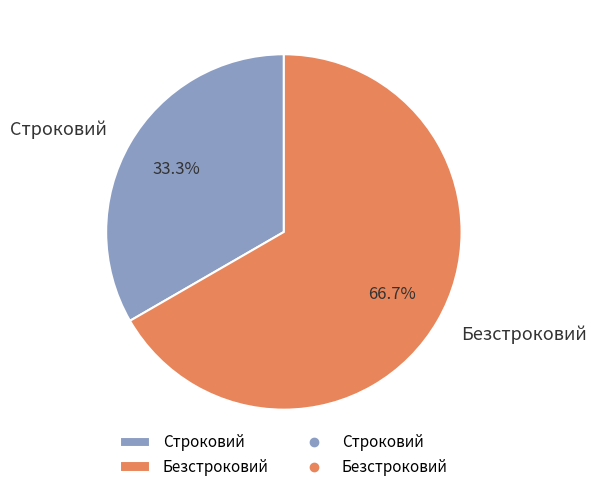

To the nearest percent, what is the difference between the Строковий and Безстроковий slice percentages?

33%